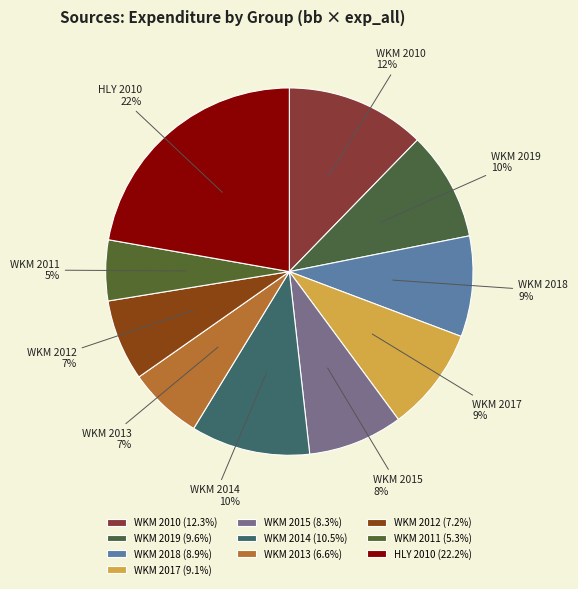

Combined, do HLY 2010 and WKM 2013 account for over 50%?

No